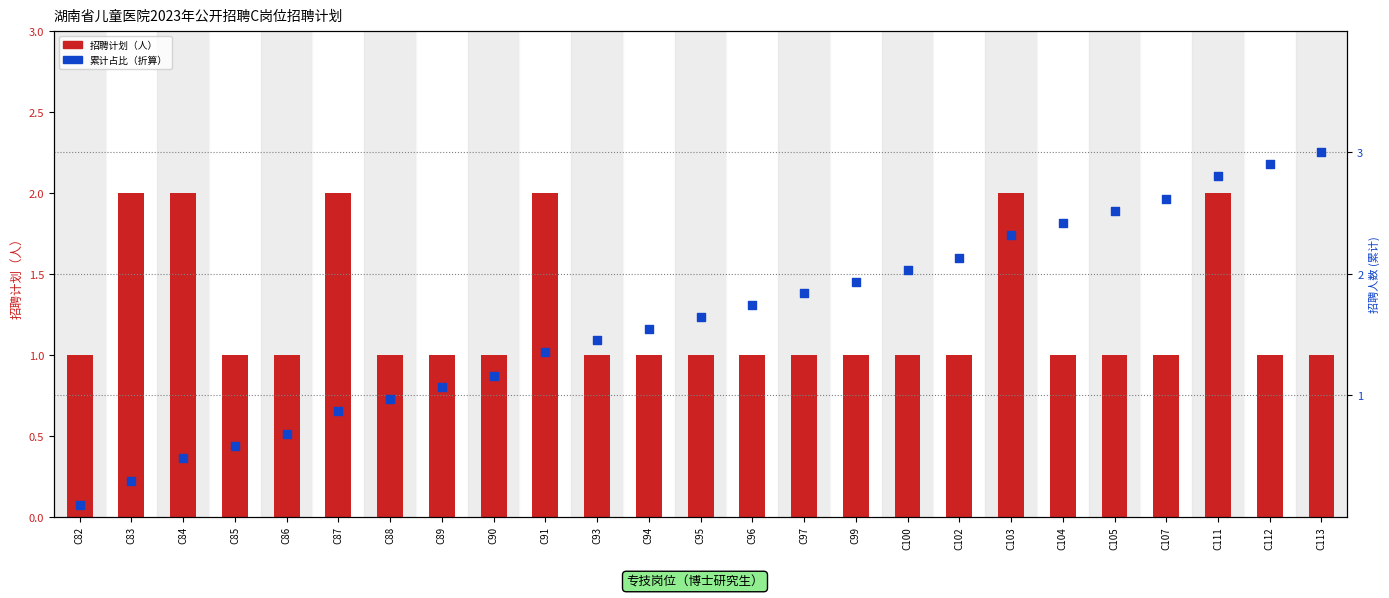

Which series reaches the maximum Y coordinate?

累计比例